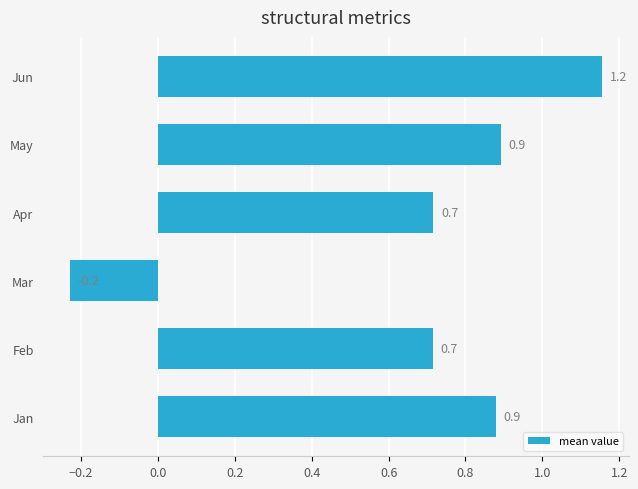

Reading bottom to top, list all the values displayed in this chart.

0.9	0.7	-0.2	0.7	0.9	1.2